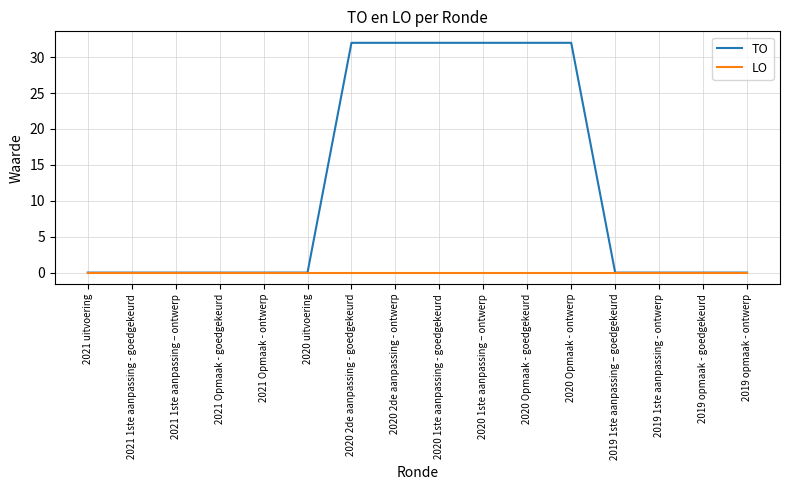

List the series in order of their overall mean, lowest first.

LO, TO